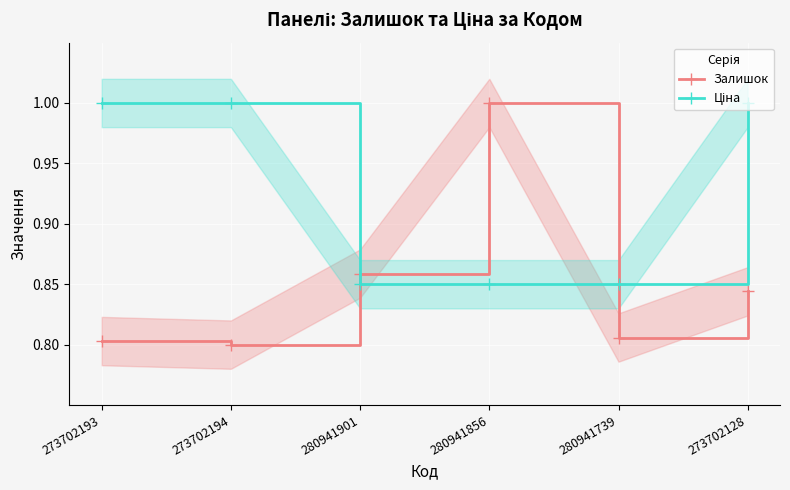

Which category has the lowest value across all series?

273702194